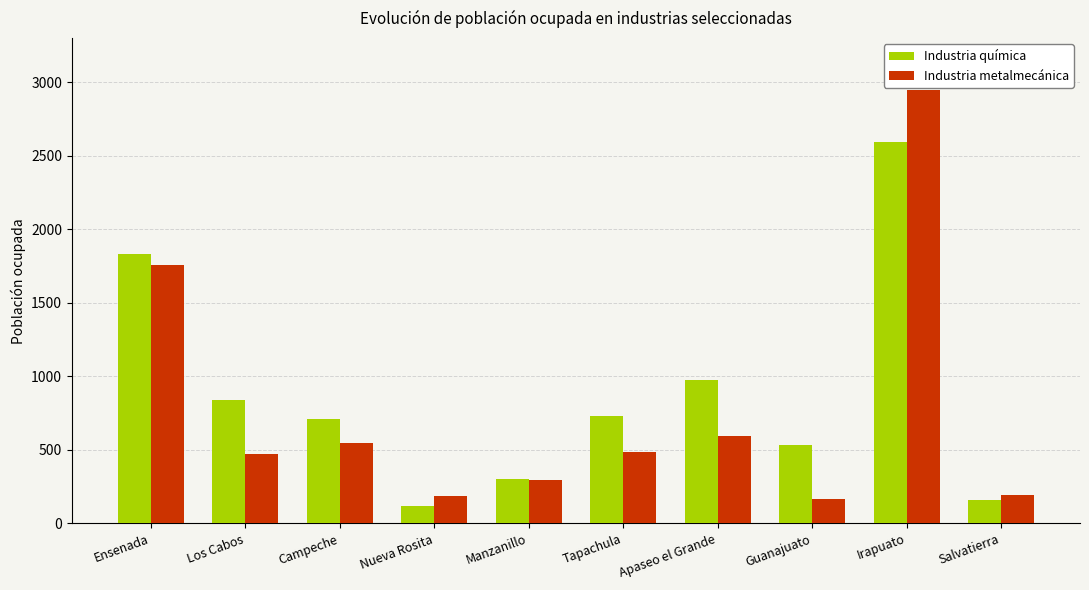

Is it true that Industria metalmecánica equals 139 at Los Cabos?

False